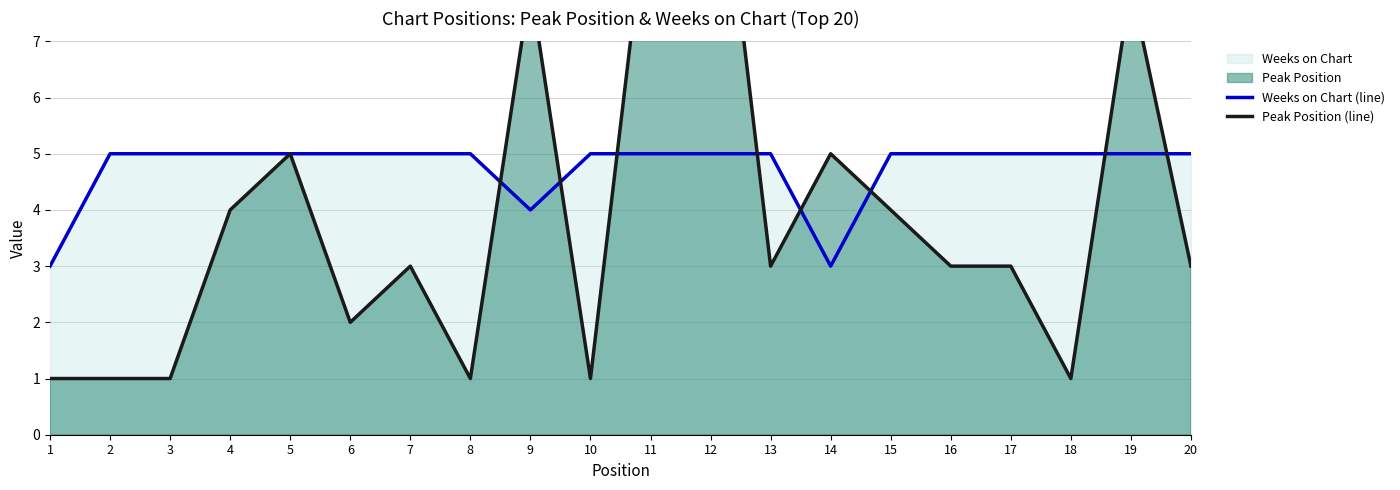

What is the smallest value displayed?

1